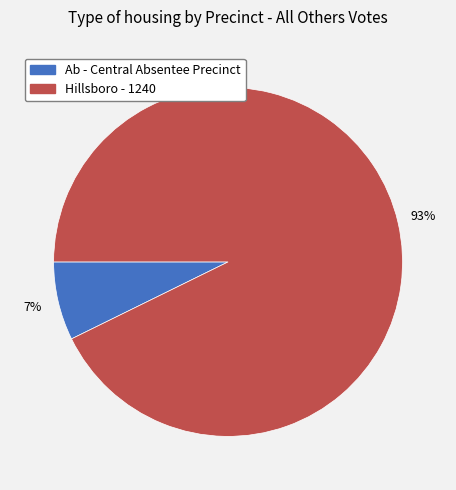

To the nearest percent, what portion does Ab - Central Absentee Precinct represent?

7%